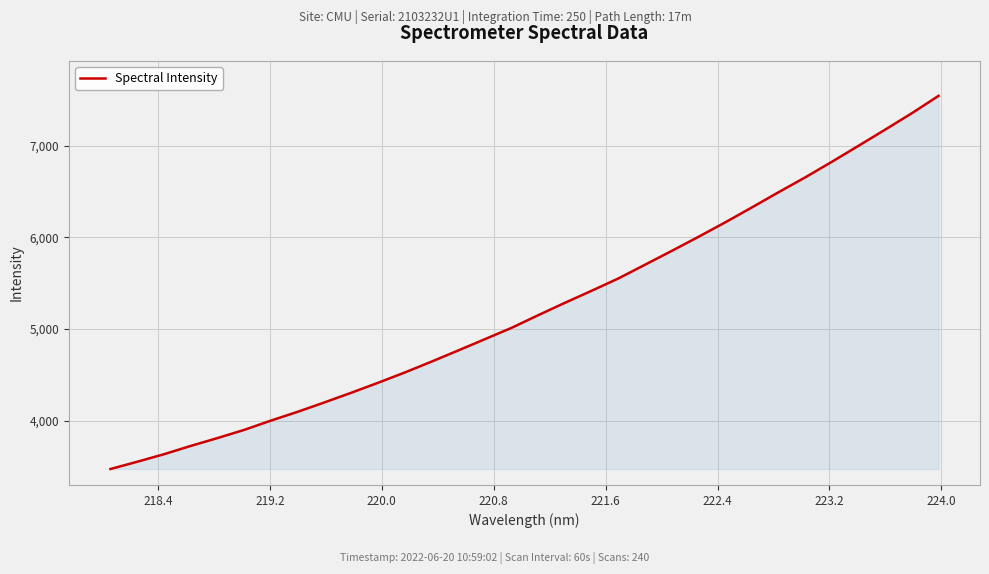

What is the maximum value shown in the chart?

7541.6